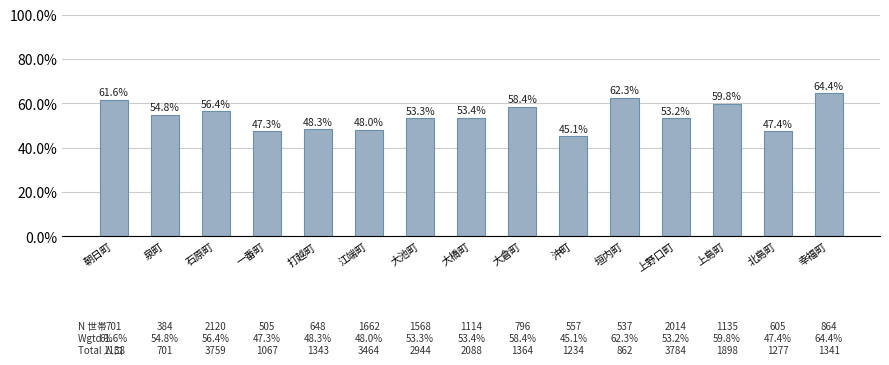

What is the difference between the second highest and minimum values?

17.2